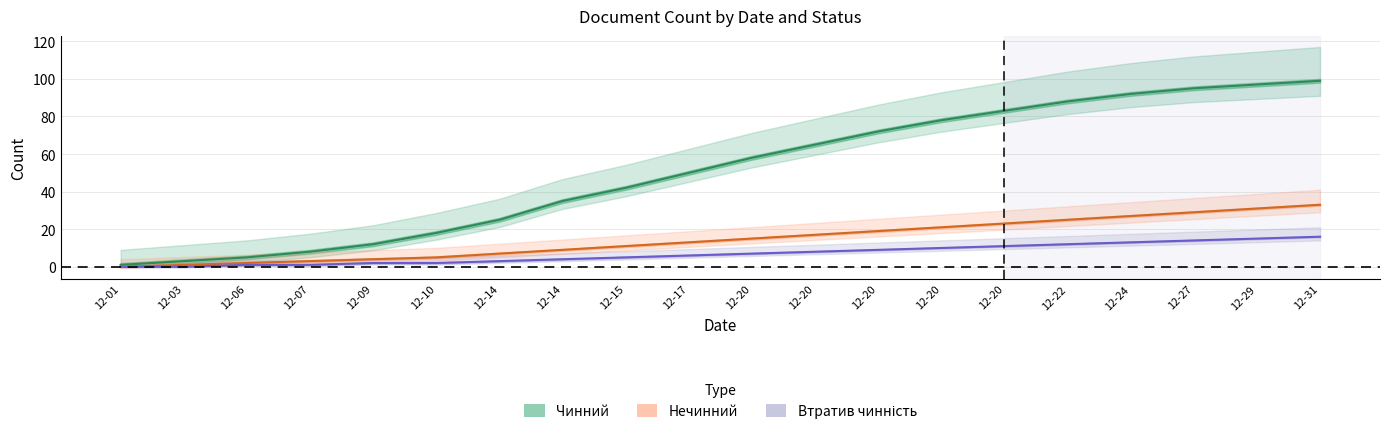

True or false: Втратив чинність and Чинний intersect in this chart.

False